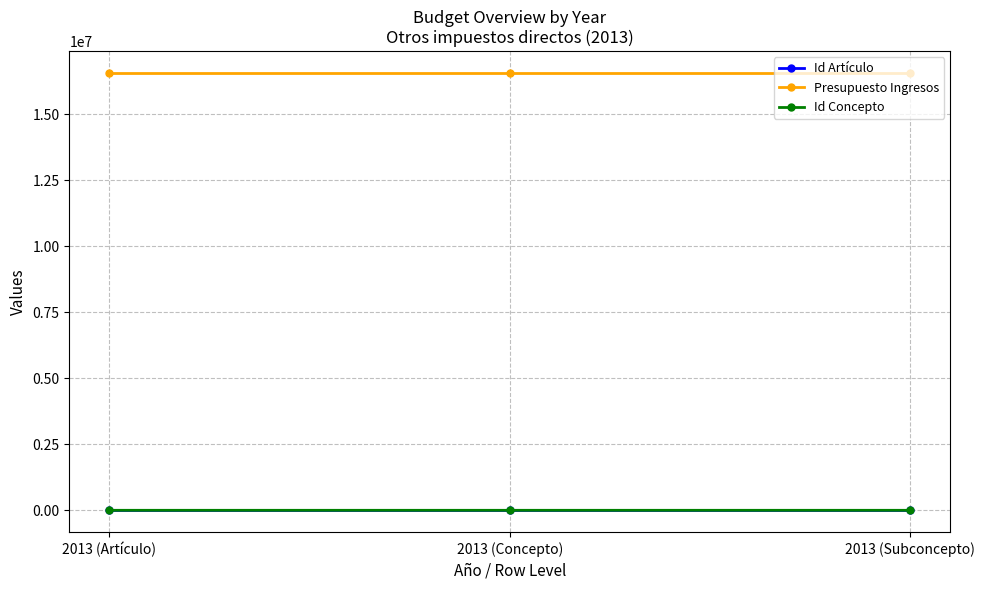

The value of Presupuesto Ingresos at 2013 (Subconcepto) is 16554690. True or false?

True